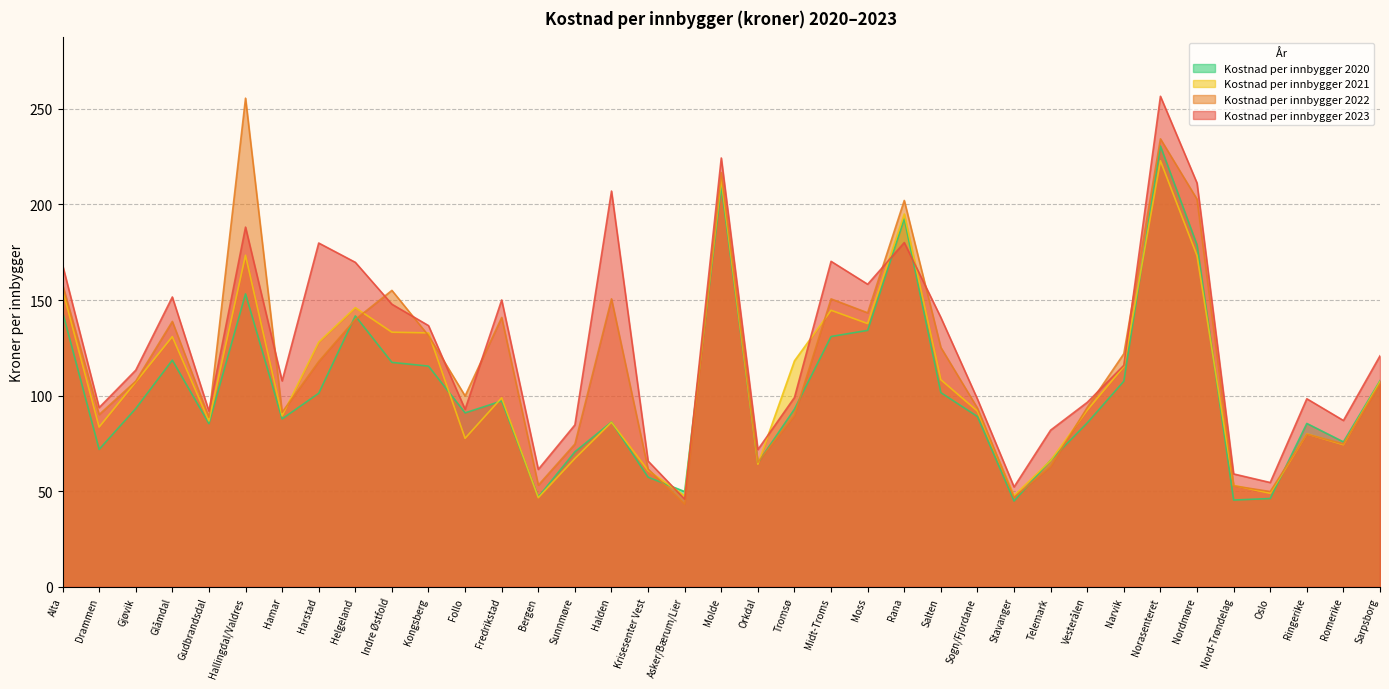

Which category has the lowest value in the Kostnad per innbygger 2022 series?

Asker/Bærum/Lier